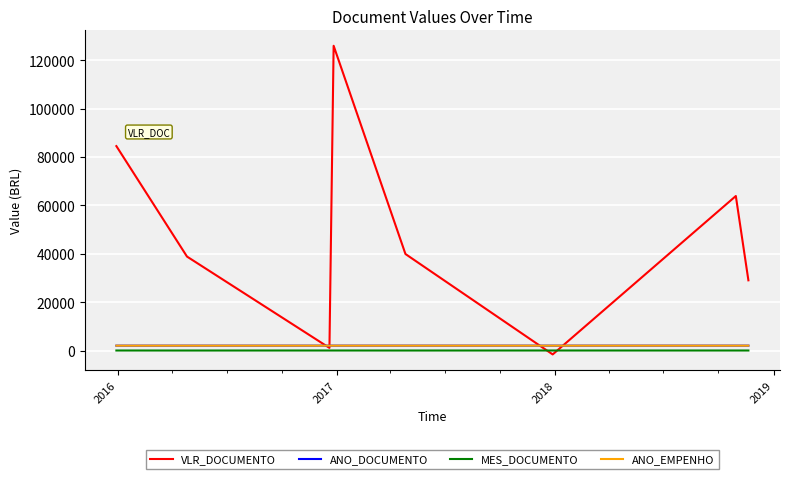

Is this an area chart (filled region under the line)?

No